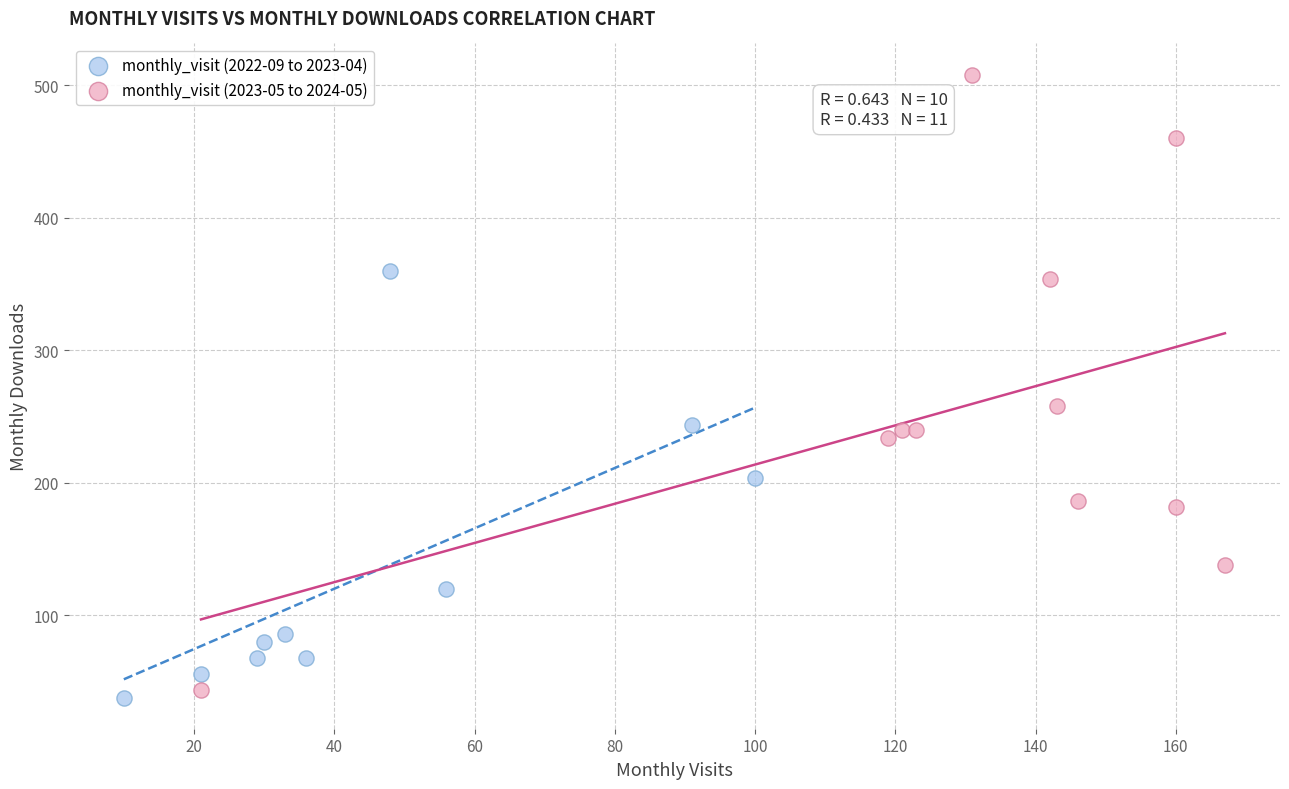

Which series reaches the maximum Y coordinate?

monthly_visit (2023-05 to 2024-05)